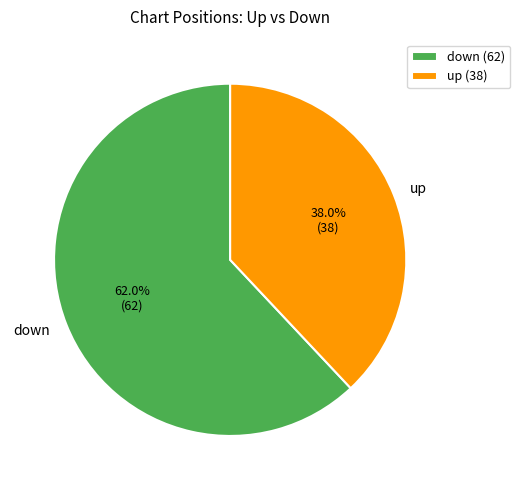

What is the largest slice in the pie chart?

down